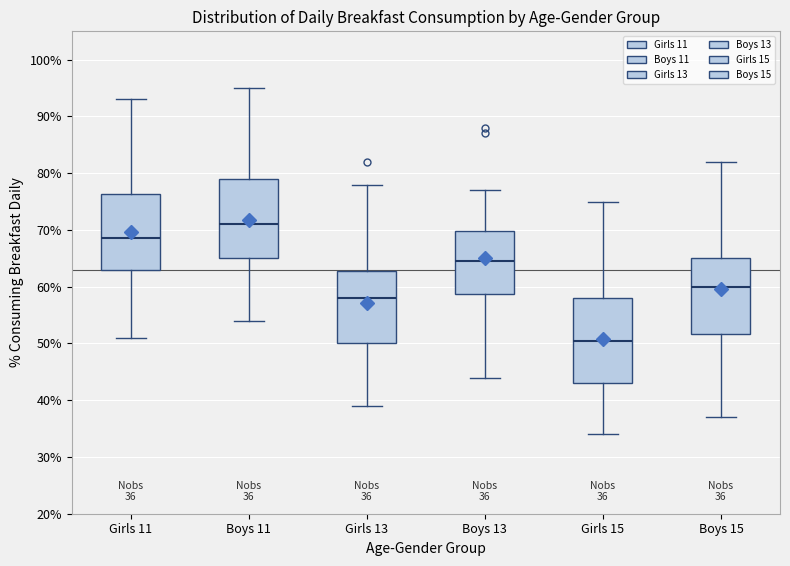

Which box has the lowest median line?

Girls 15